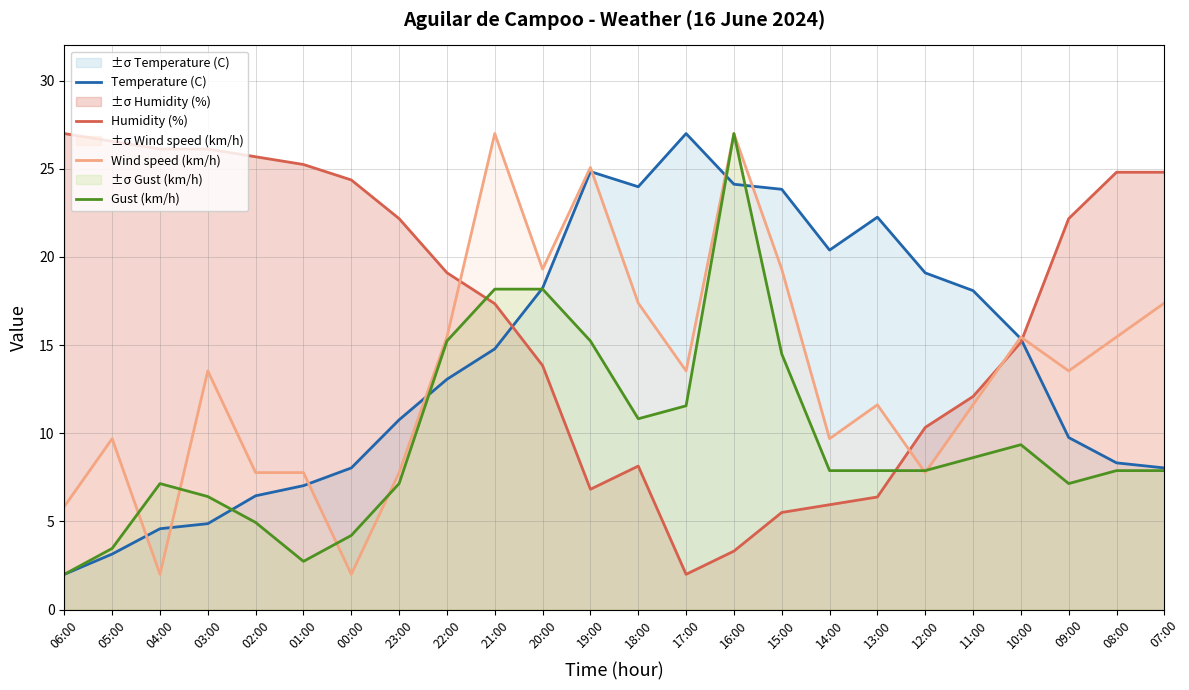

Which series has the largest total across all categories?

Humidity (%)